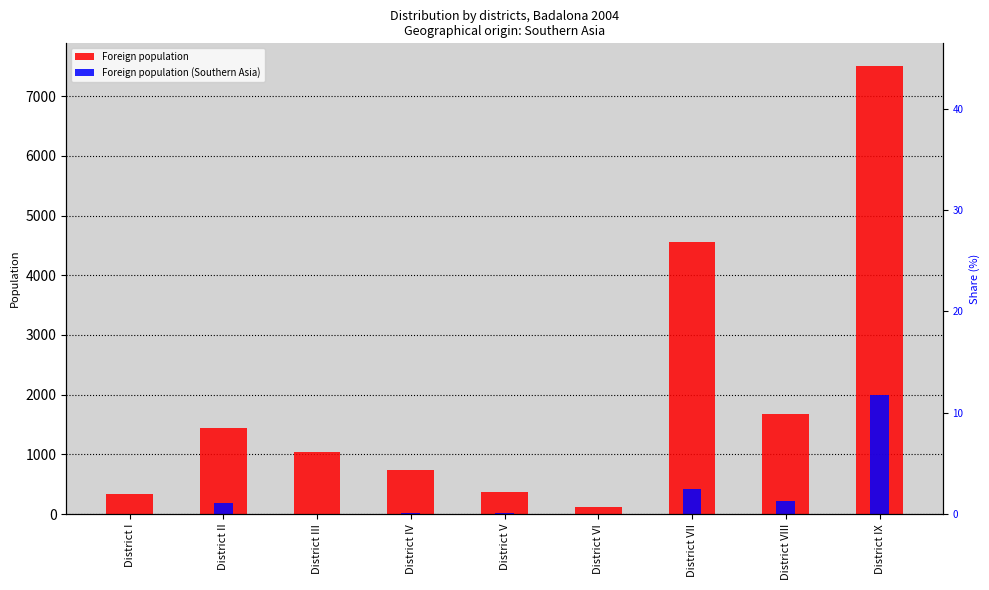

What is the label of the 1st bar from the right?

District IX